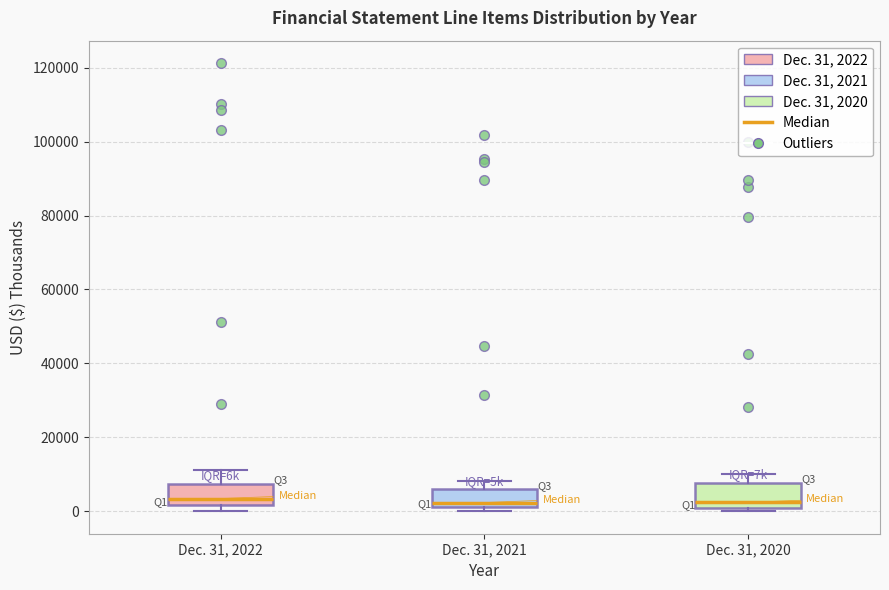

Where is the lower edge of the box for Dec. 31, 2020 on the y-axis? The values are not printed on the chart, so give them approximately, as read against the axis.

0